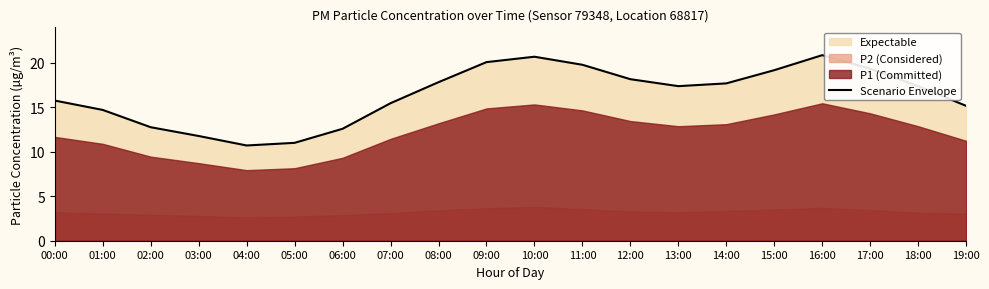

What is the value of the 3rd point from the left?

12.8